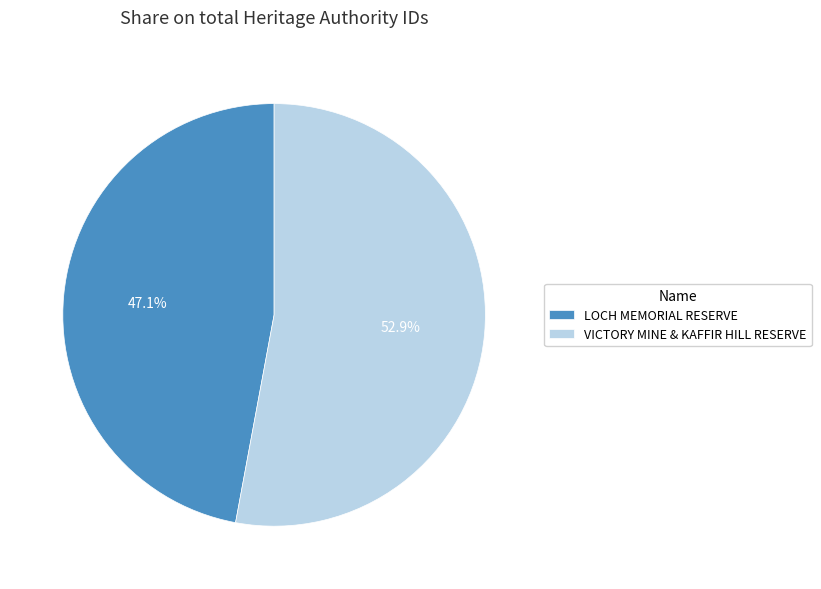

To the nearest percent, what percentage of the pie is VICTORY MINE & KAFFIR HILL RESERVE?

53%